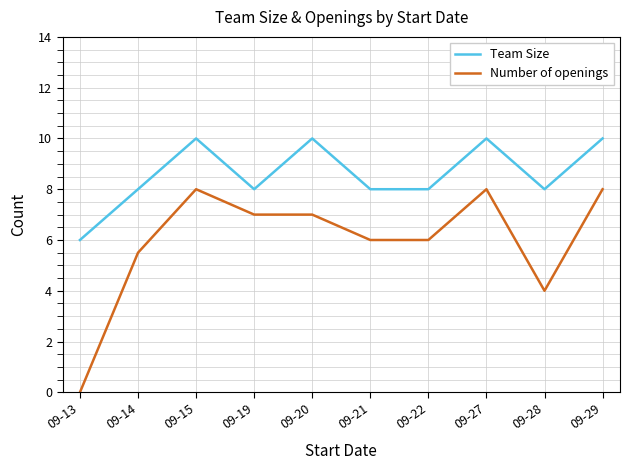

At which category does Number of openings reach its first local peak?

09-15